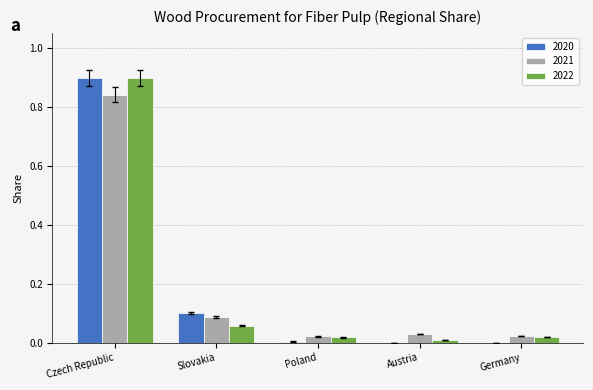

What is the greatest value displayed?

0.9